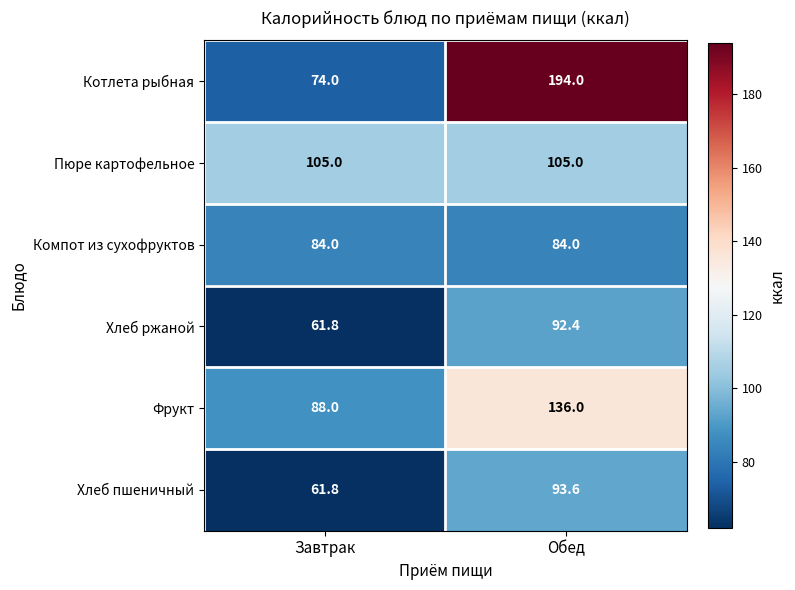

What is the sum of the Фрукт values at Завтрак and Обед?

224.0